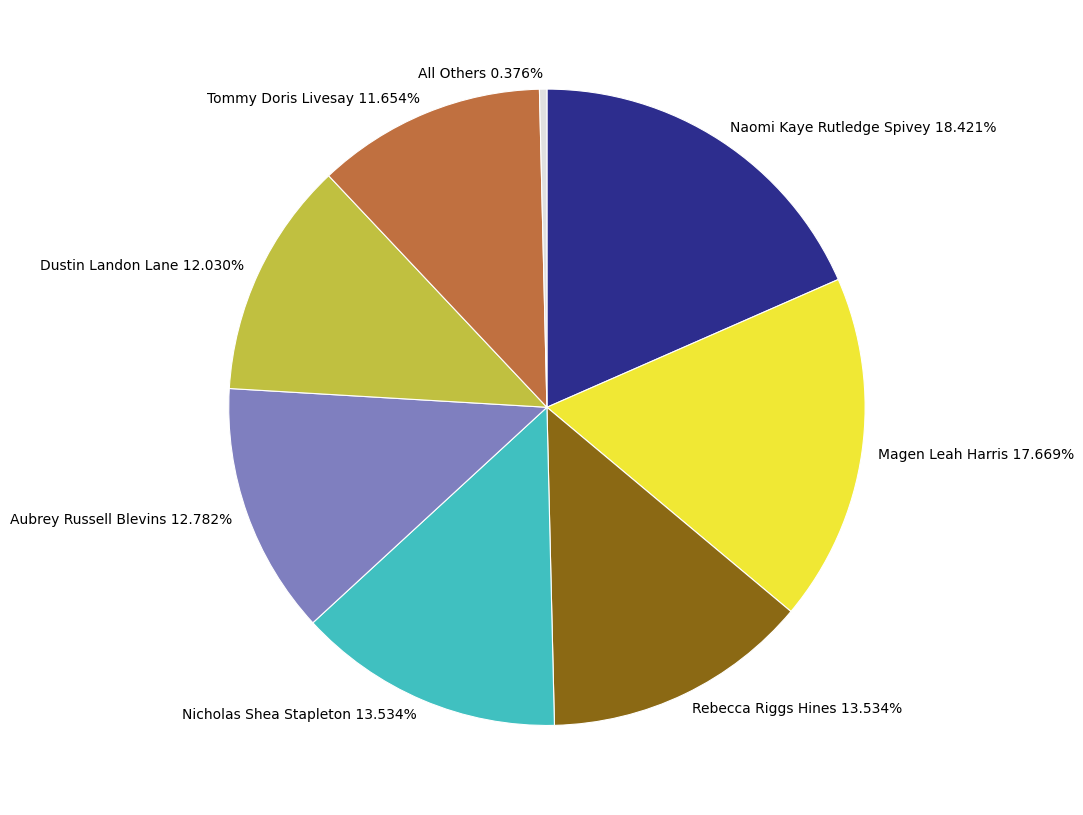

What percentage do Naomi Kaye Rutledge Spivey and Nicholas Shea Stapleton together represent?

32.0%